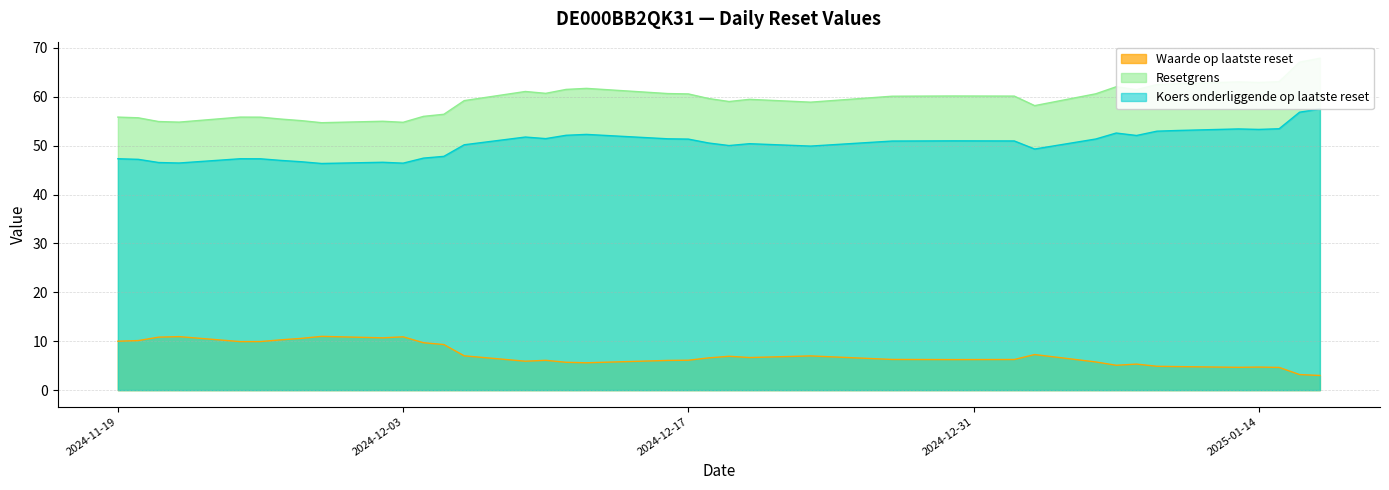

At which category is the sum across all series the highest?

2025-01-17